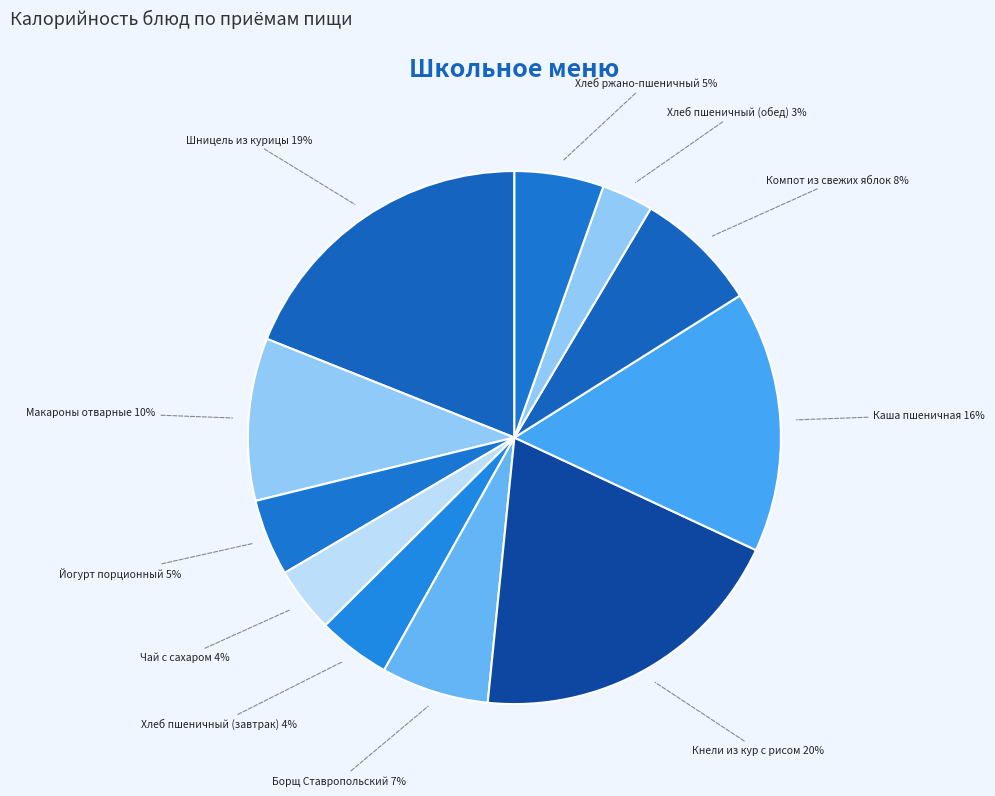

To the nearest percent, what is the average slice percentage?

9%